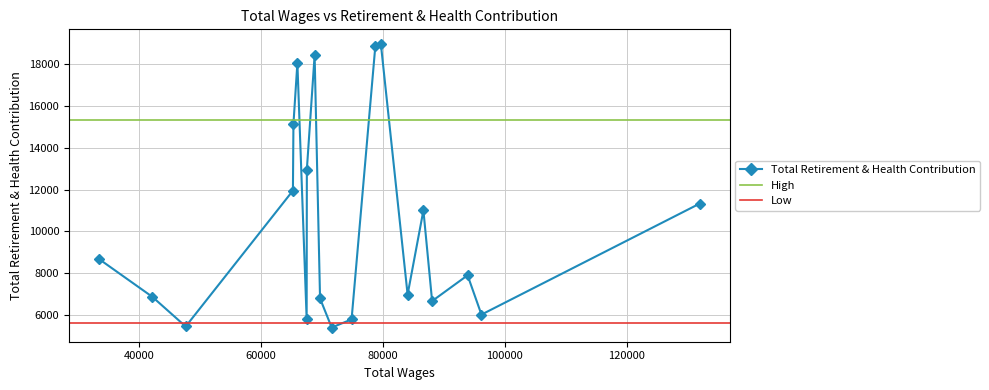

Rank the categories by value from lowest to highest.

9, 17, 8, 13, 1, 3, 10, 18, 5, 2, 19, 4, 0, 16, 12, 15, 14, 11, 7, 6